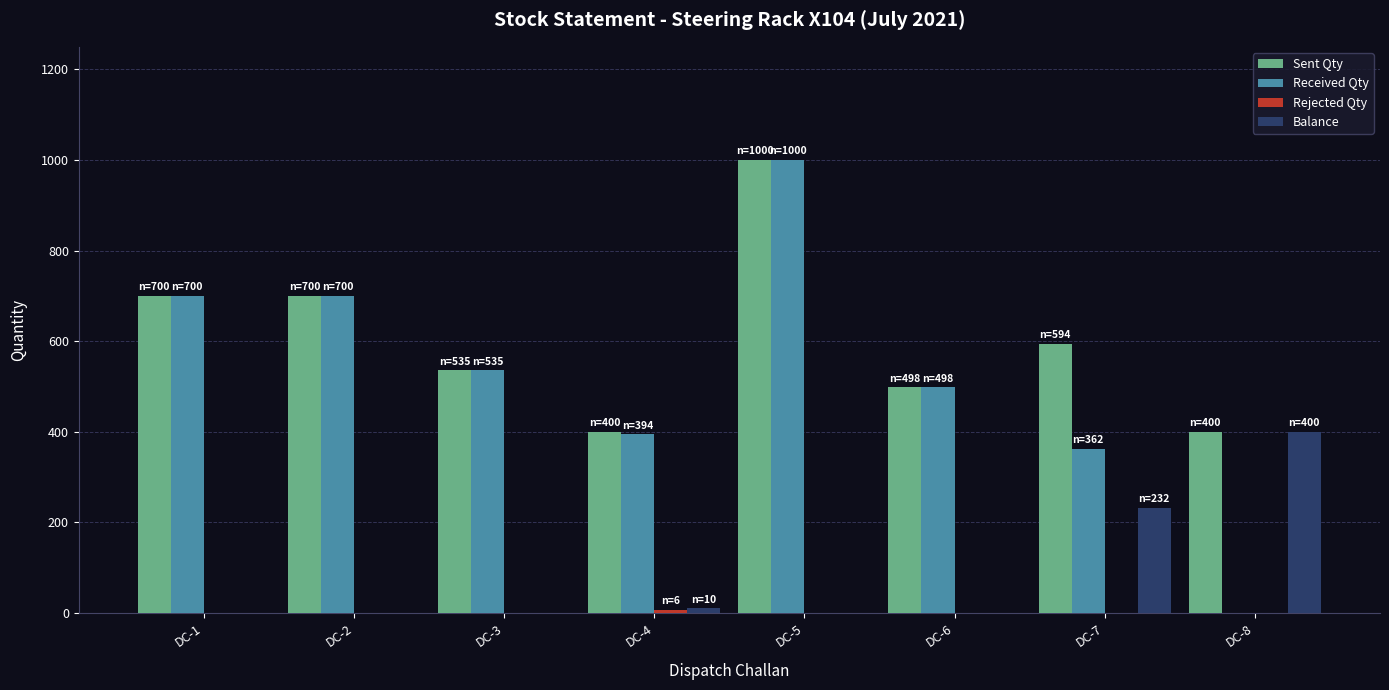

The Received Qty series shows 1553 at DC-5. True or false?

False